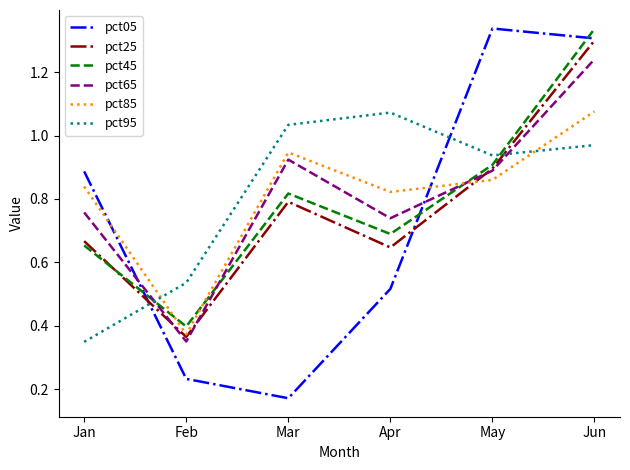

True or false: pct45 has a value of 0.7 at Apr.

True